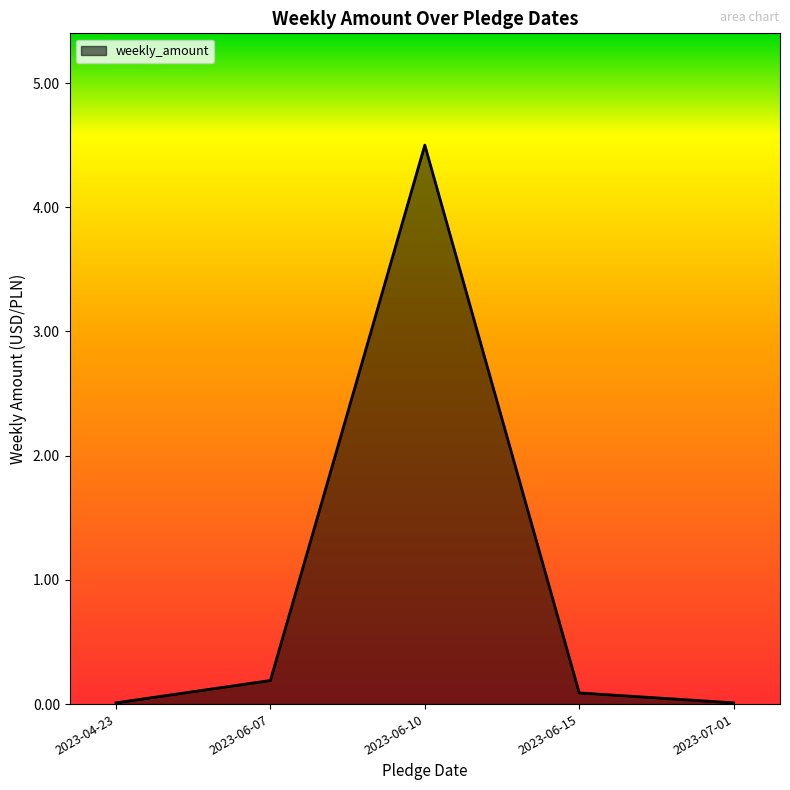

How many interior local peaks (higher than both neighbors) does the data have?

1